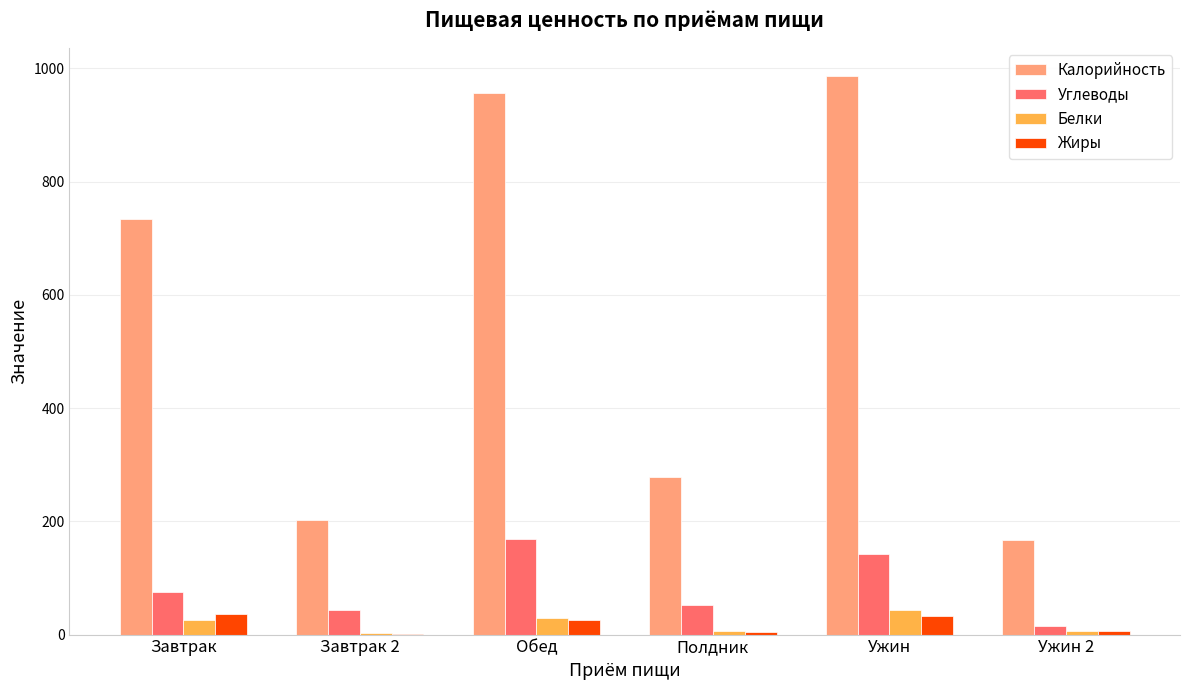

At which label is Углеводы closest to 92?

Завтрак